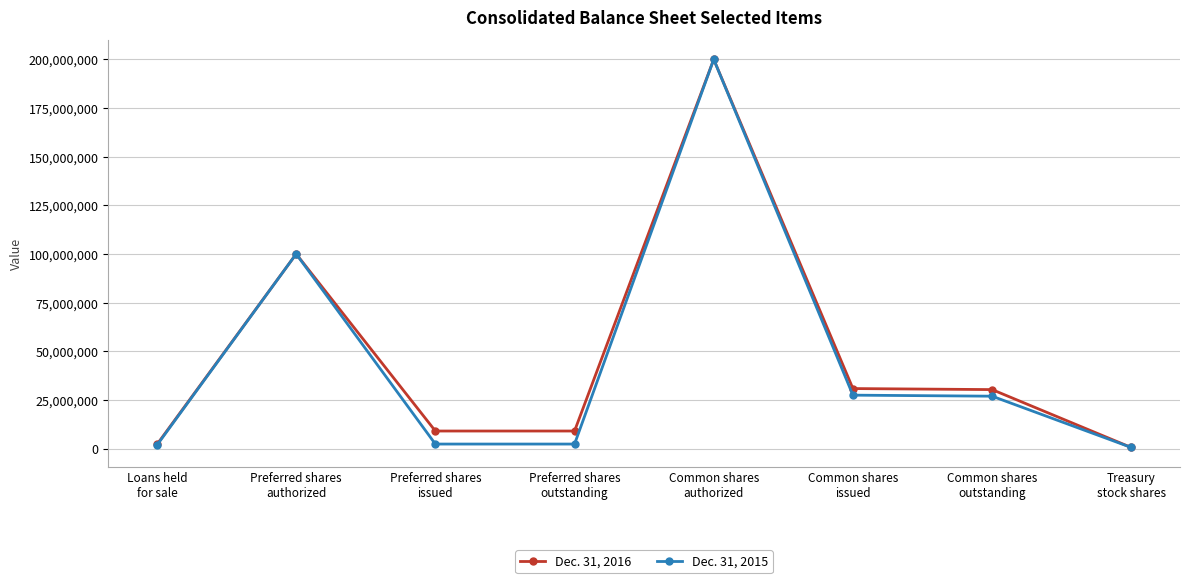

Does the chart display data point markers on the line(s)?

Yes